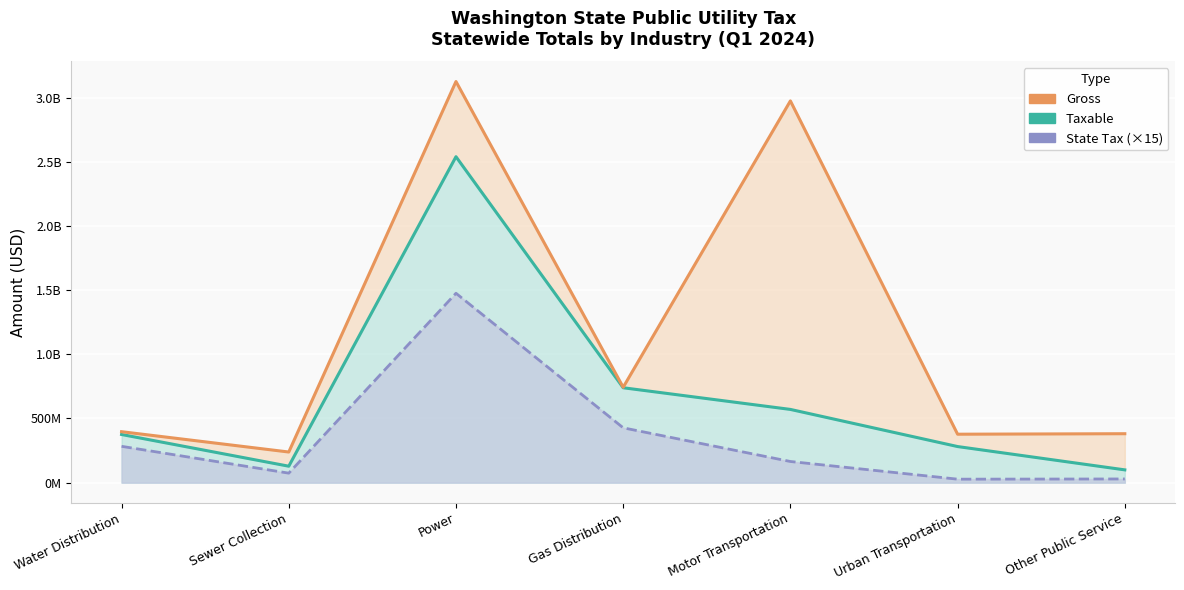

At which label does State Tax (×15) first exceed 164806860?

Water Distribution